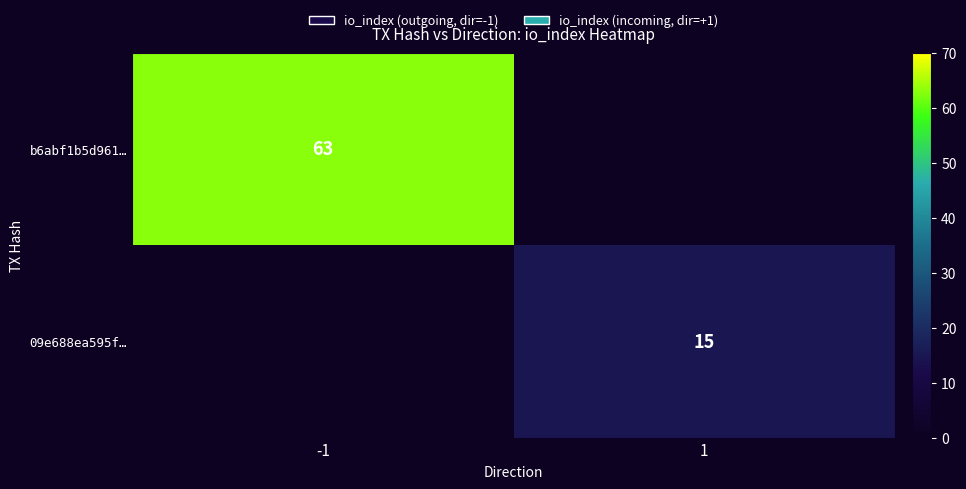

Which has a higher value, 1 or -1?

-1